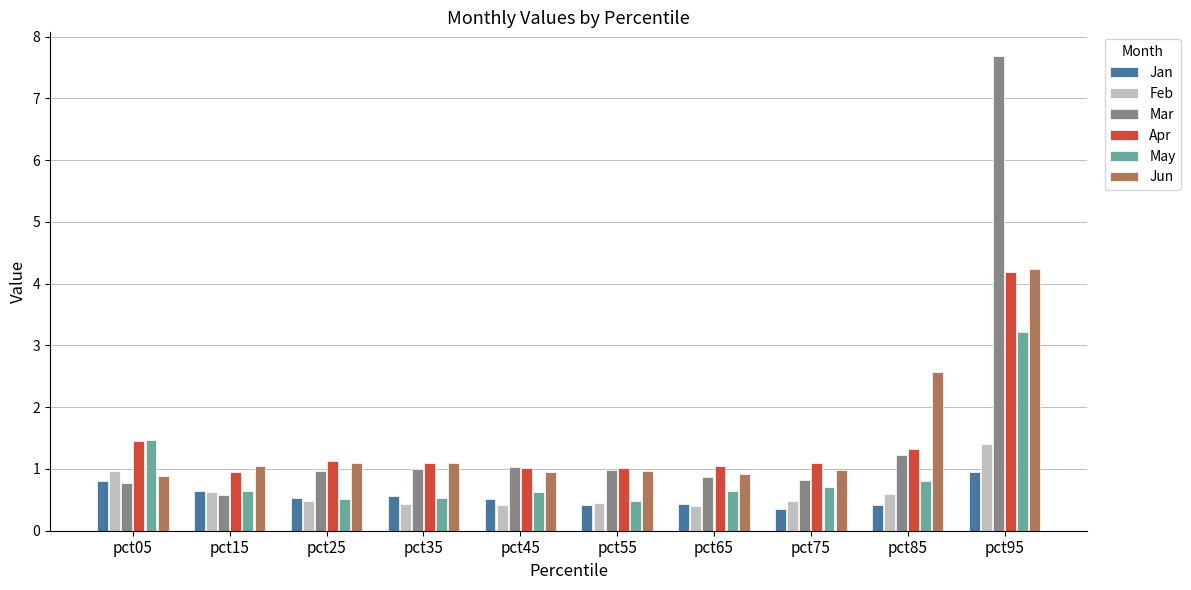

Does the chart contain any negative values?

No